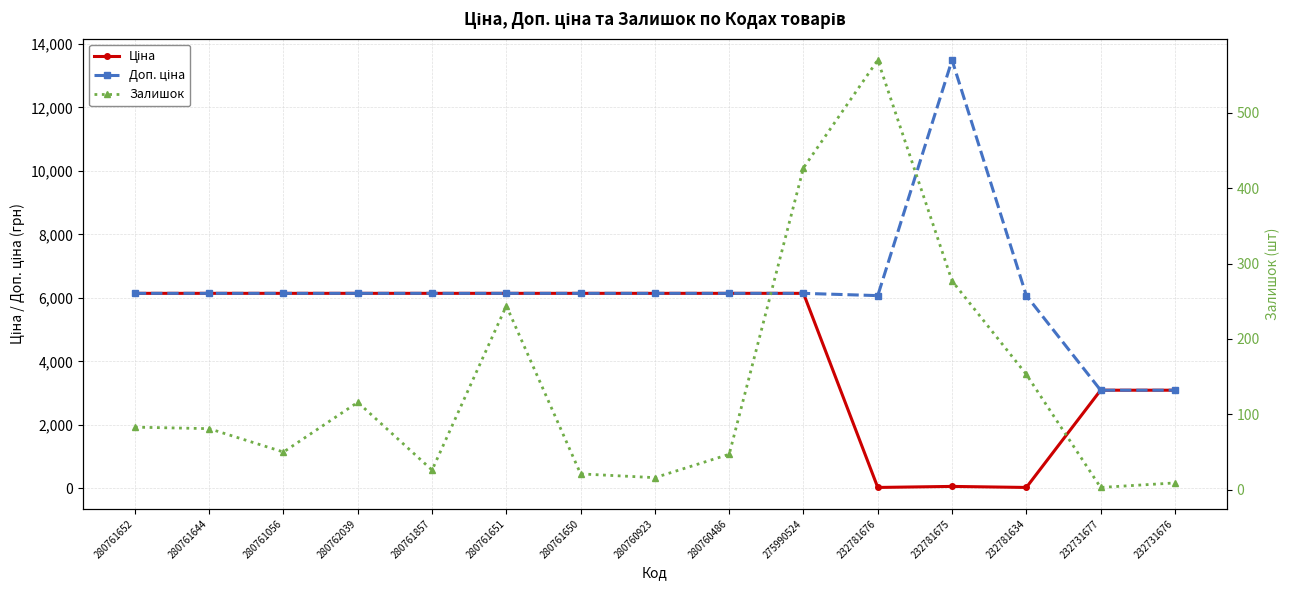

List the series in order of their overall mean, lowest first.

Залишок, Ціна, Доп. ціна